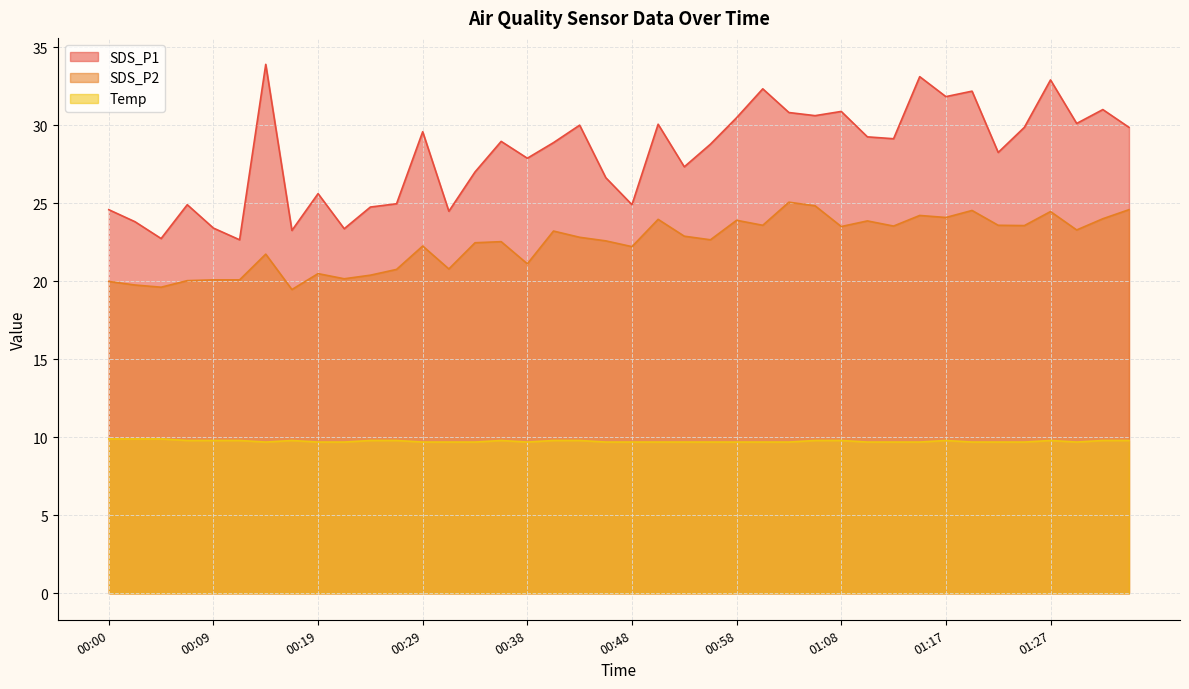

Where is the first local maximum for SDS_P2?

00:14